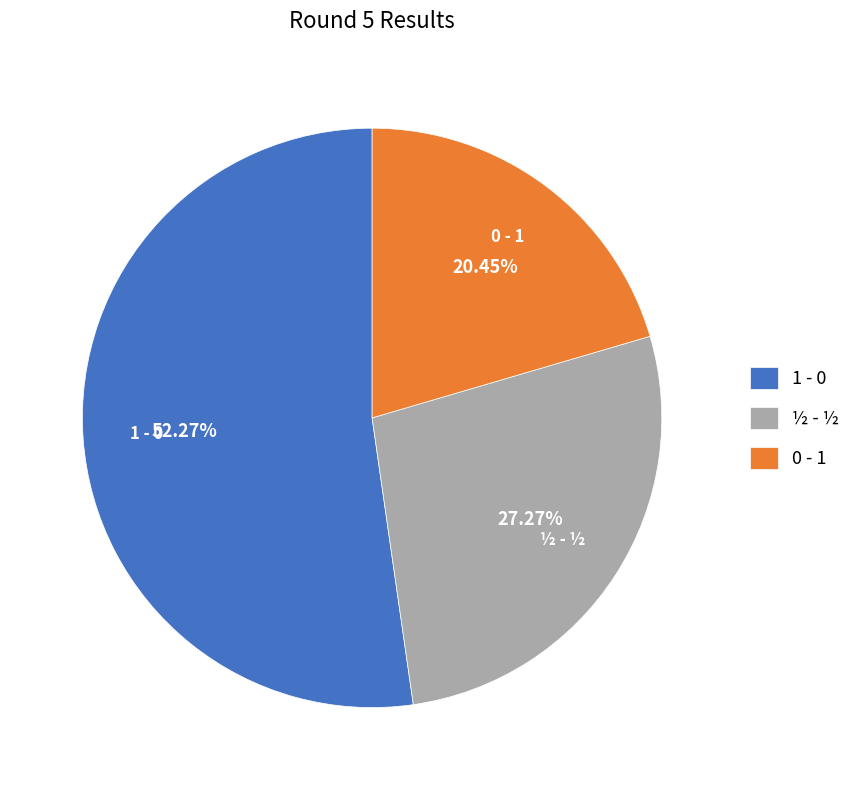

Which category has the smallest portion of the pie?

0 - 1